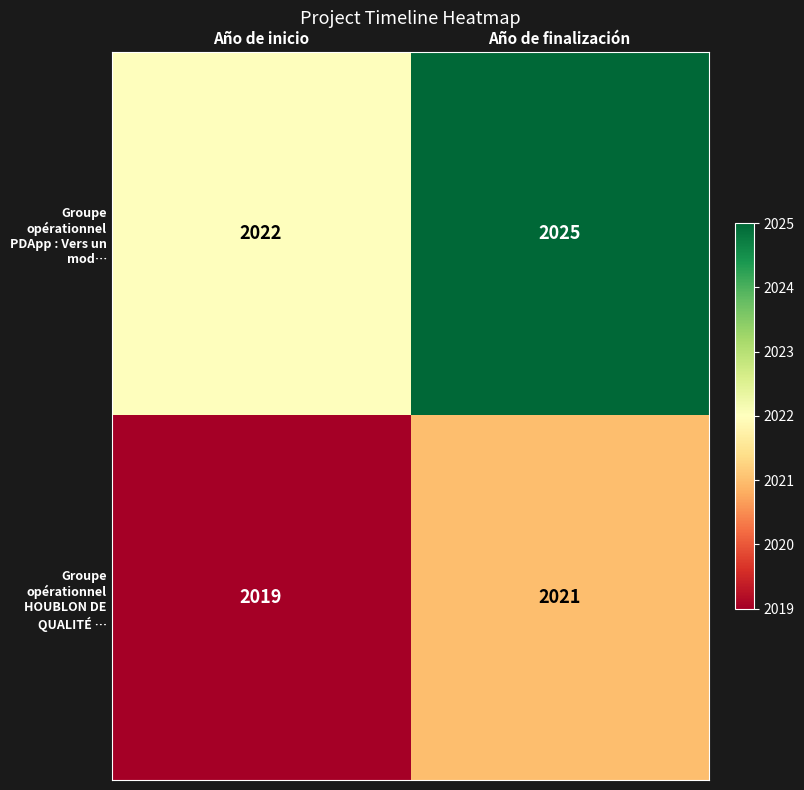

Which series has the widest spread of values?

Groupe opérationnel PDApp : Vers un mod…